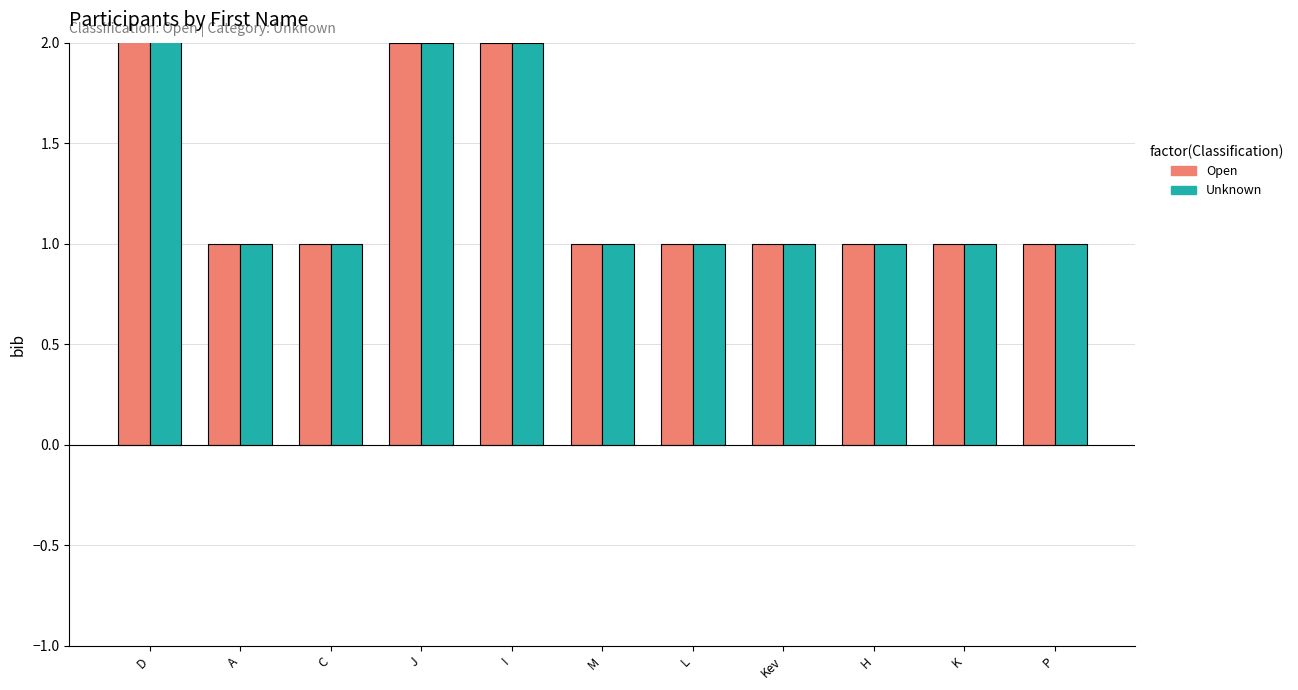

How many values in the Open series exceed 1?

3